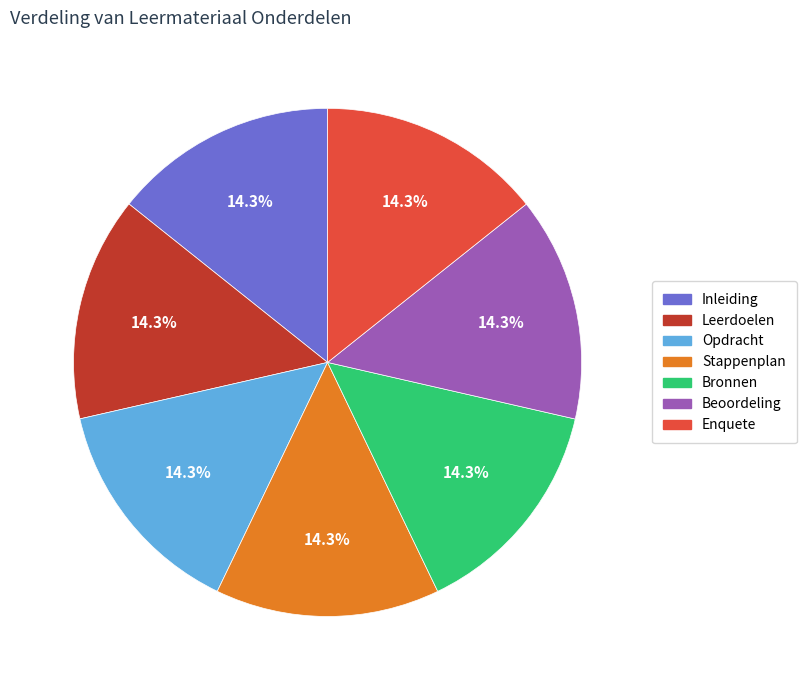

What is the ratio of the value at Inleiding to the value at Stappenplan?

1.0